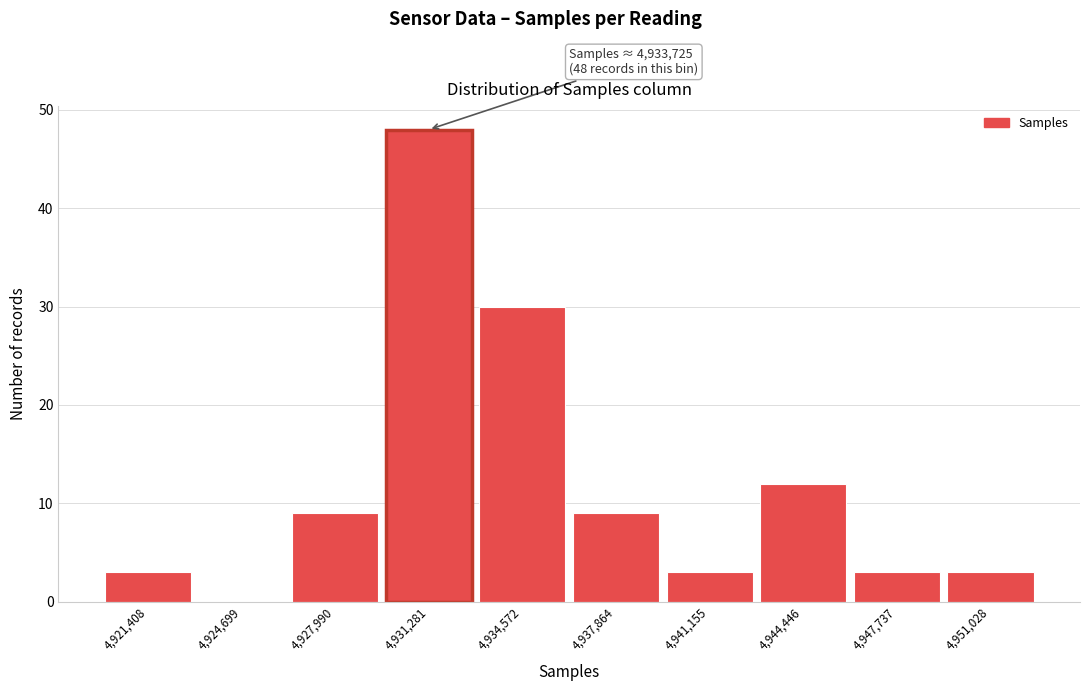

Reading right to left, what are all the values shown in this chart?

4,951,028=3	4,947,737=3	4,944,446=12	4,941,155=3	4,937,864=9	4,934,572=30	4,931,281=48	4,927,990=9	4,924,699=0	4,921,408=3